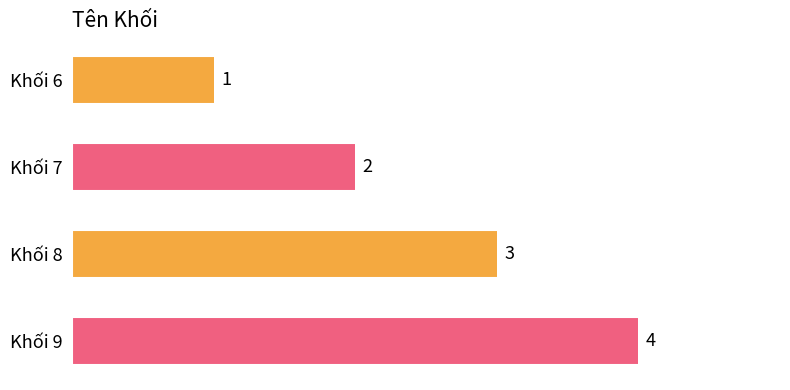

Count the number of categories in the chart.

4